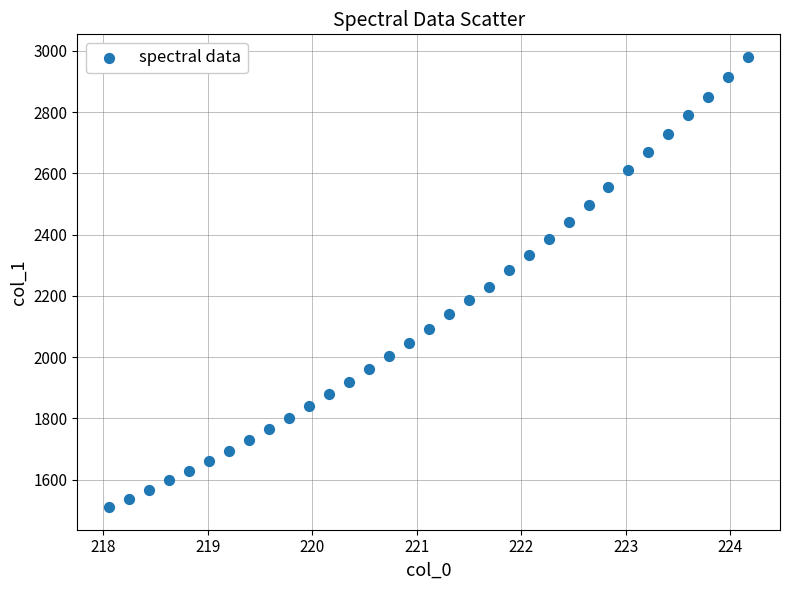

What is the range of X values (max minus min)?

6.1